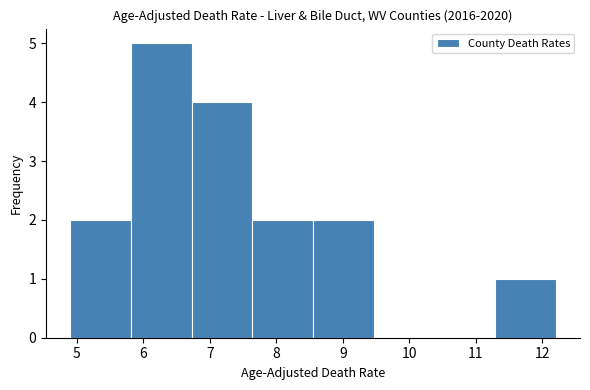

What is the height of the bar covering 7.6 to 8.6 on the x-axis? Neither the bar edges nor the heights are printed on the chart, so give them approximately, as read against the axes.

2